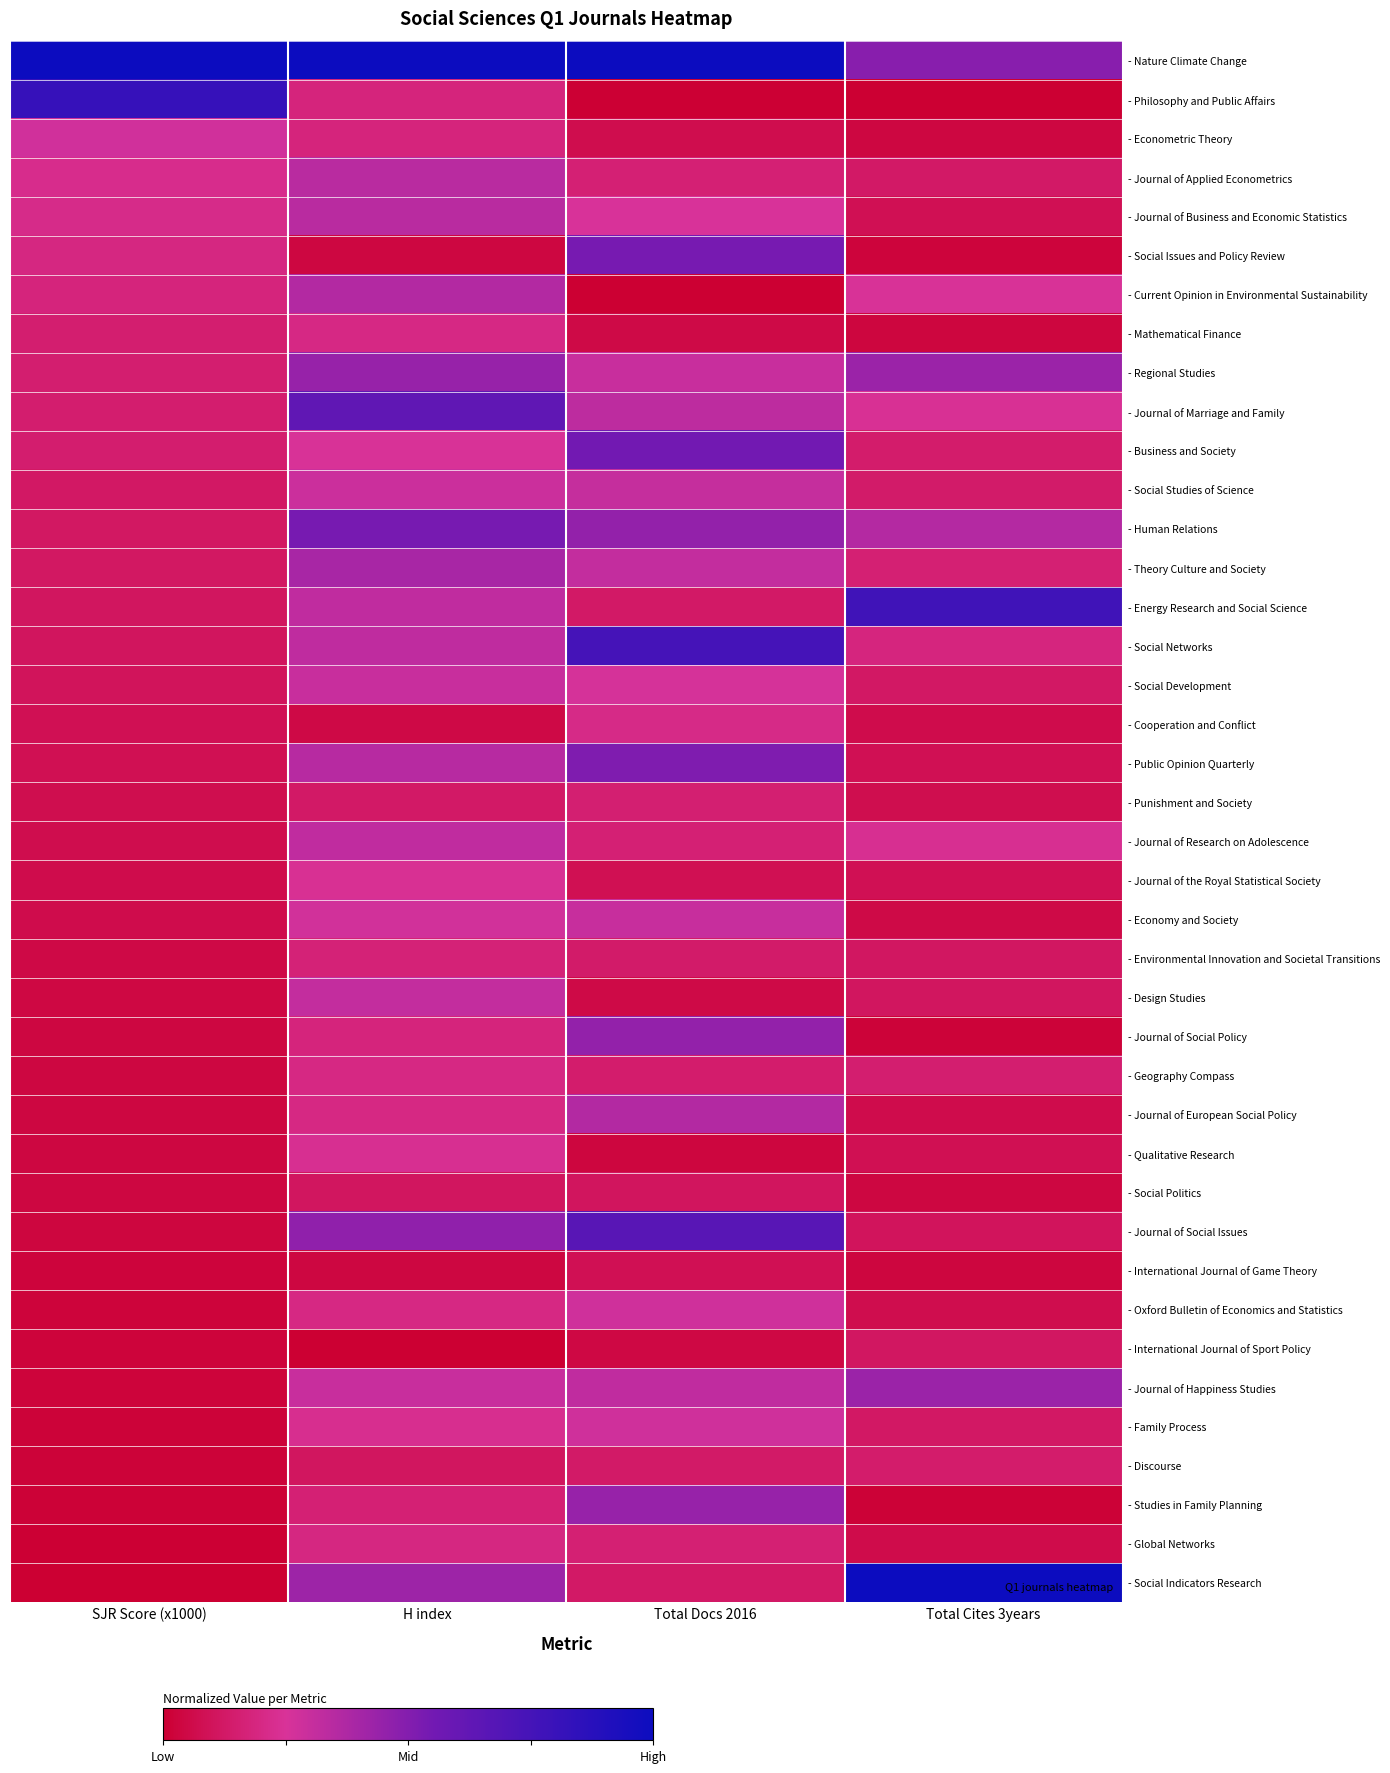

Count the number of categories in the chart.

4